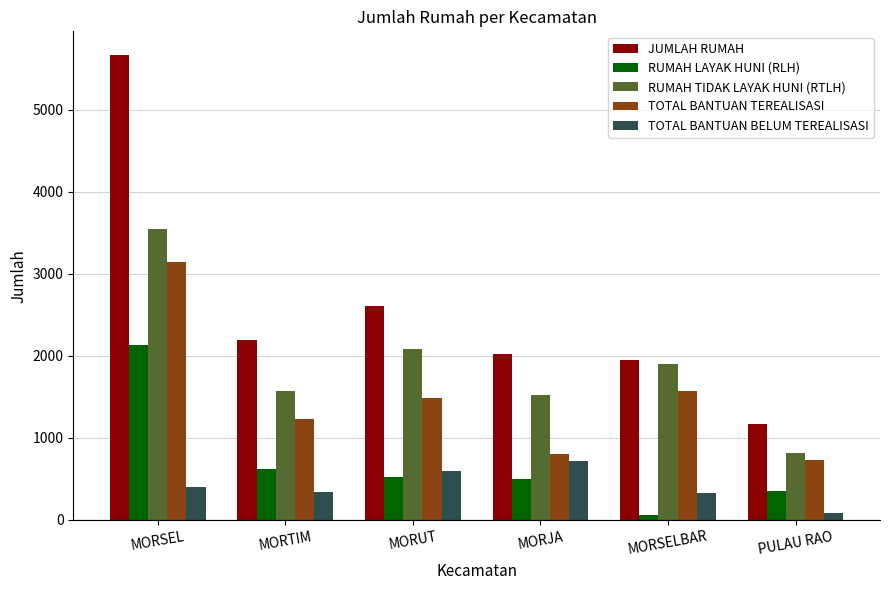

What is the difference between the second highest and second lowest values in the TOTAL BANTUAN BELUM TEREALISASI series?

270